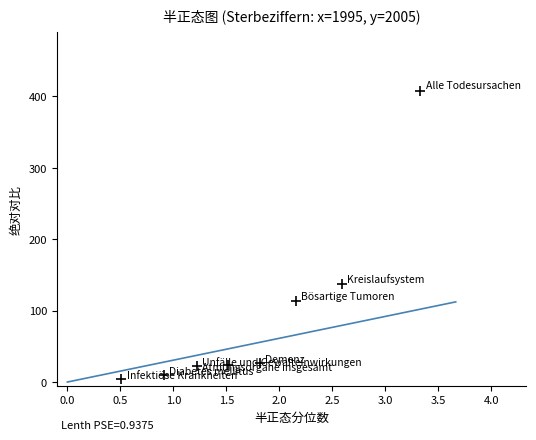

What is the average Y value?

93.2